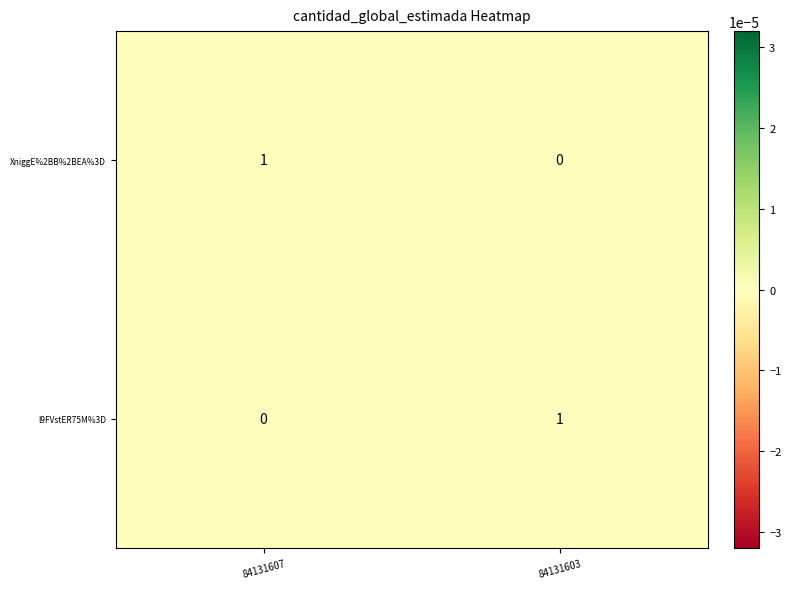

How many positive values does the XniggE%2BB%2BEA%3D series have?

1